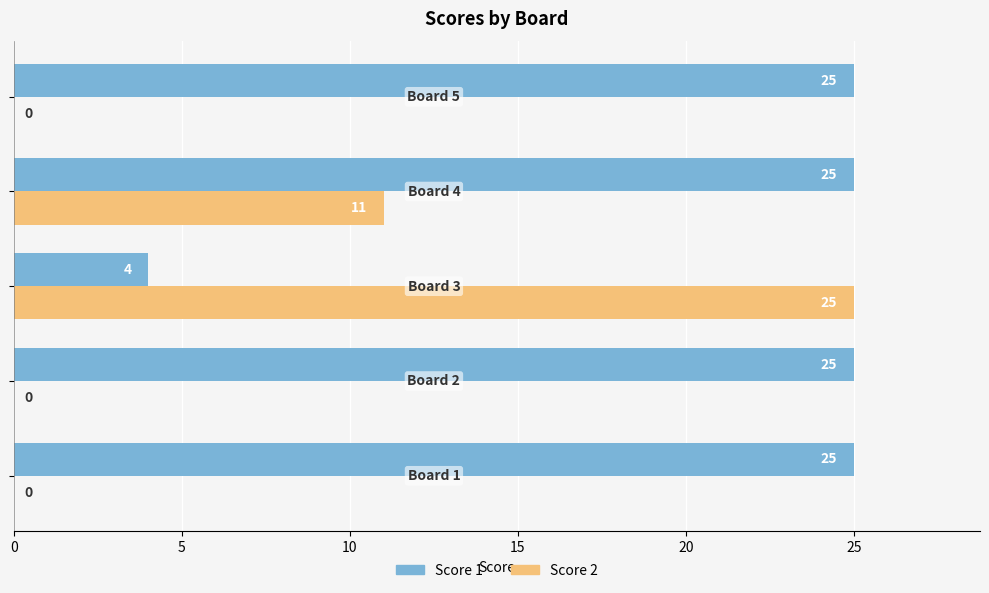

What is the highest value of the Score 2 series?

25